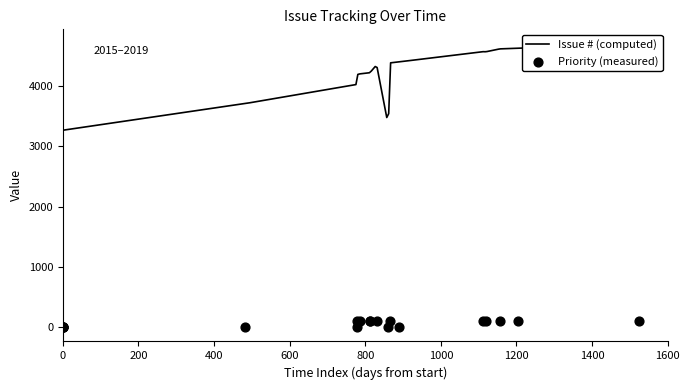

Which series has the largest total across all categories?

Issue #